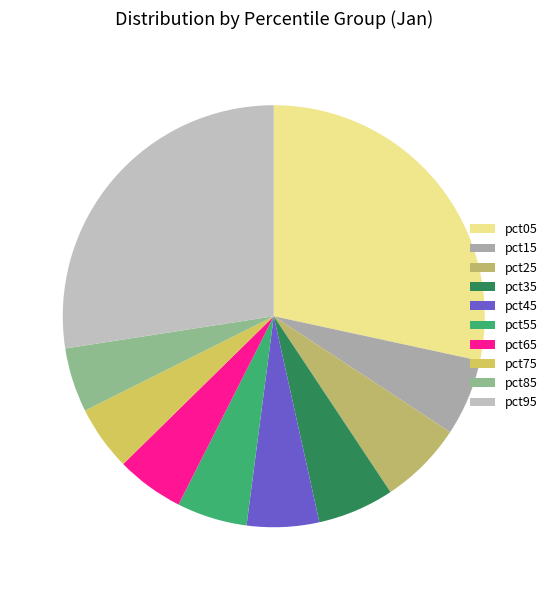

How many segments does this pie chart have?

10